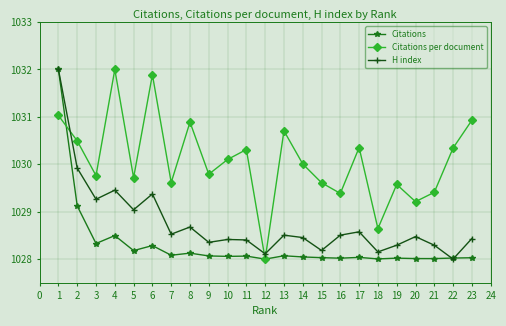

In H index, how many points are higher than both neighbors (excluding endpoints)?

7